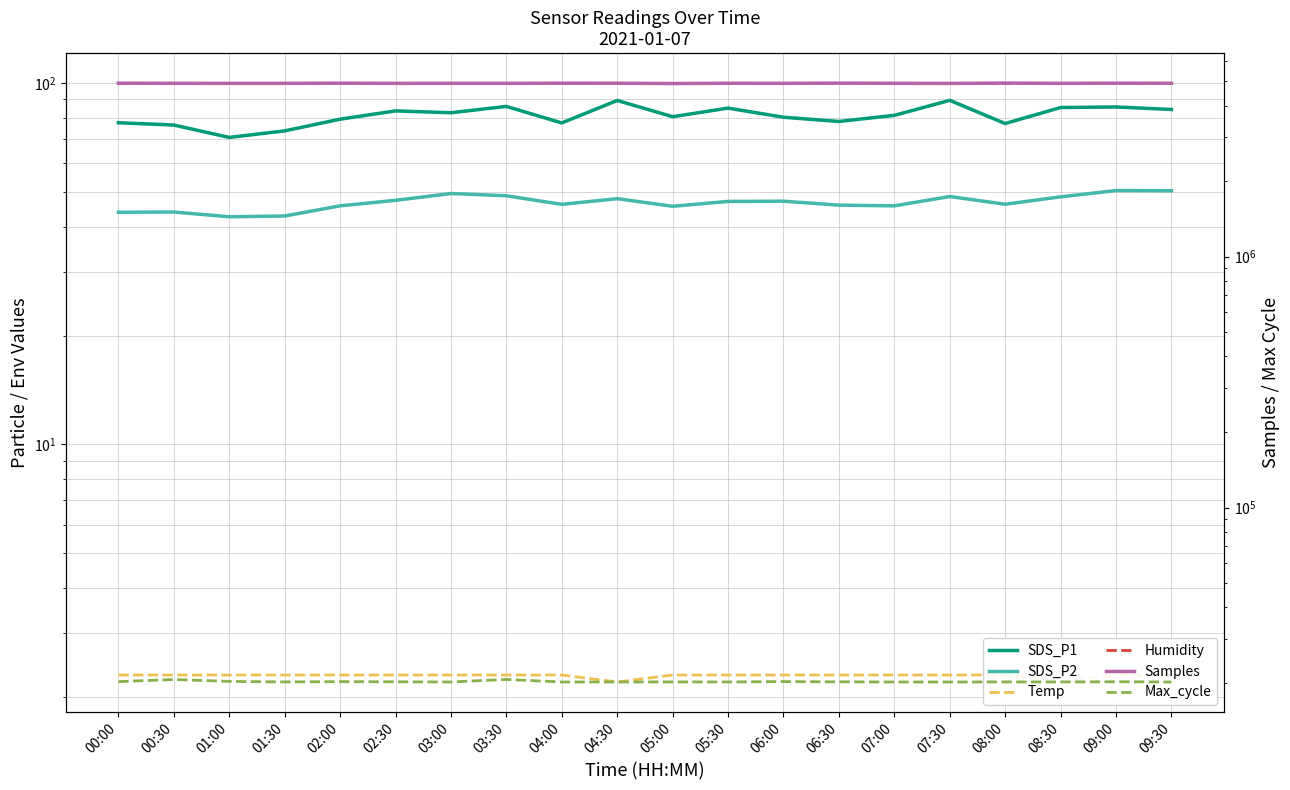

How many values in the Samples series are below 4904411?

10